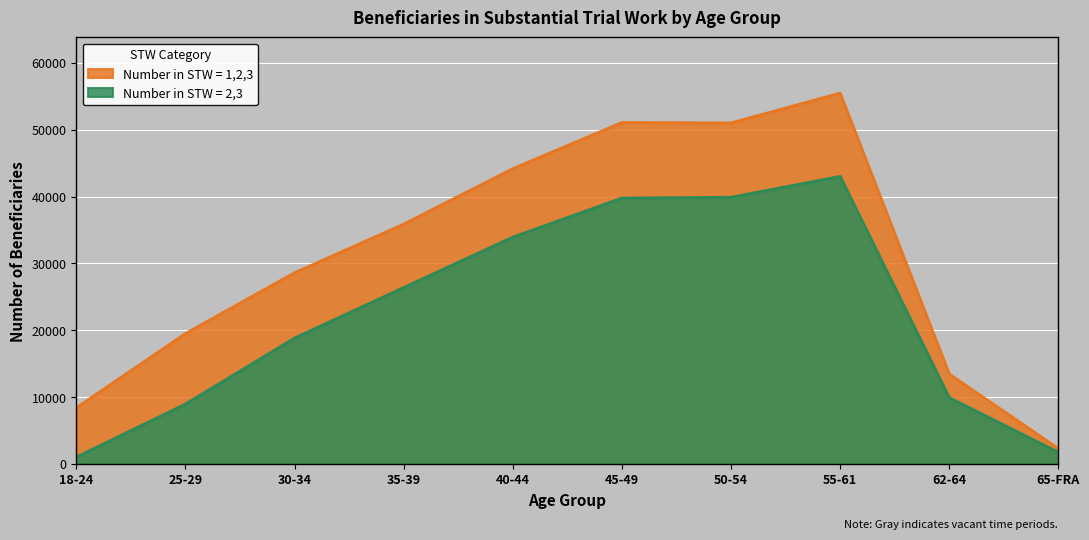

Which series has the largest total across all categories?

Number in STW = 1,2,3